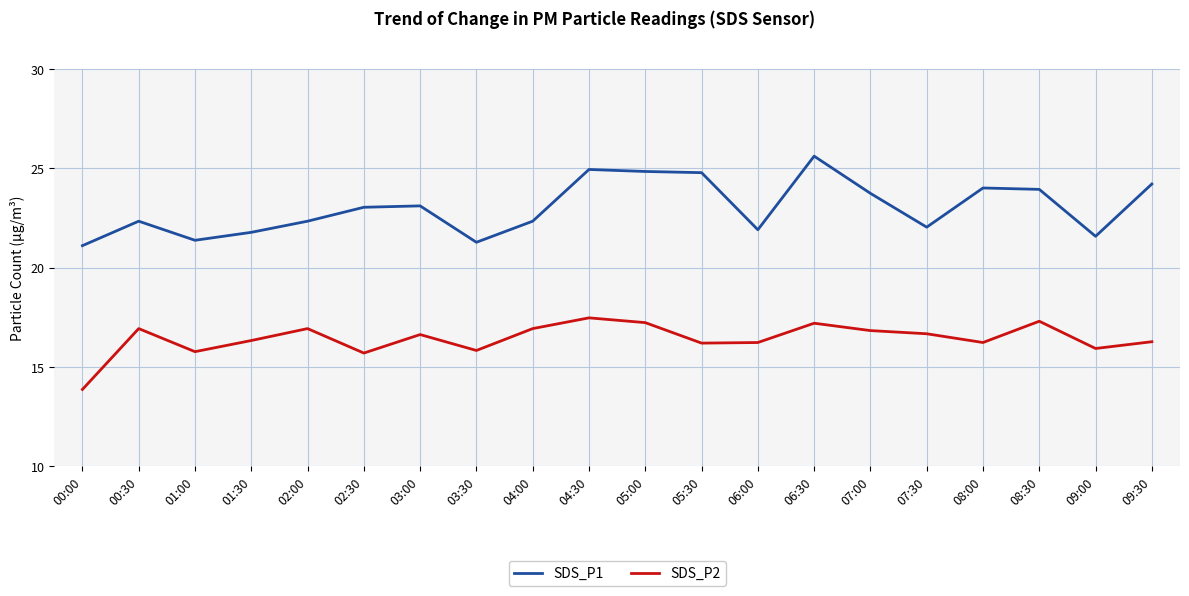

Between 03:30 and 07:00, which series saw the biggest shift?

SDS_P1